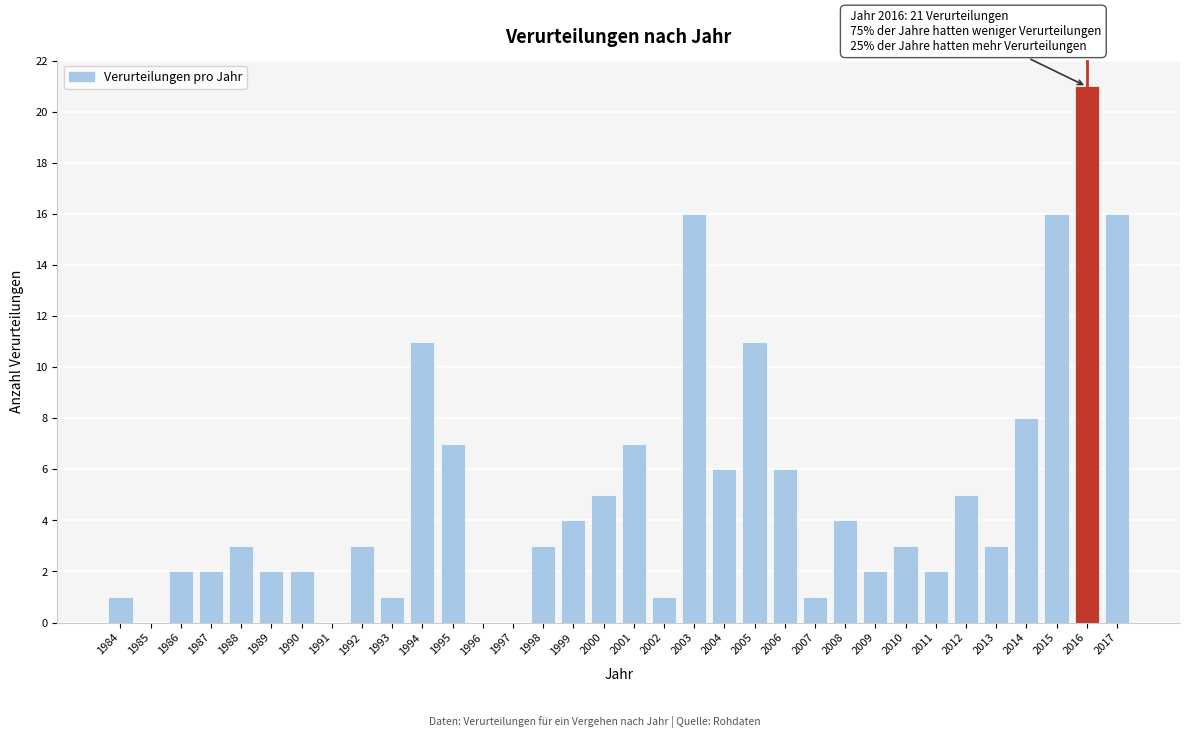

What is the sum of the values at 1993 and 2017?

17